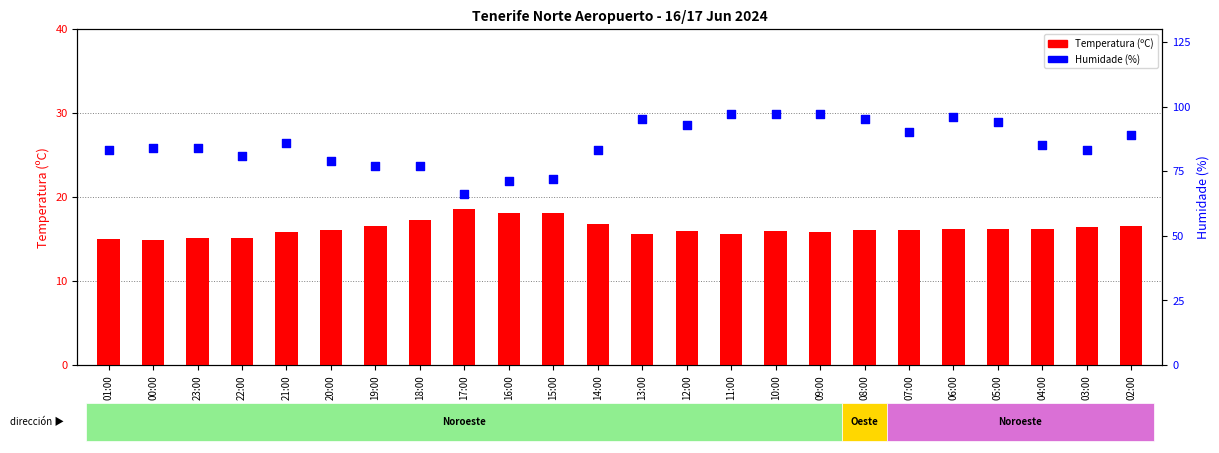

Which series reaches the minimum Y coordinate?

Temperatura (ºC)